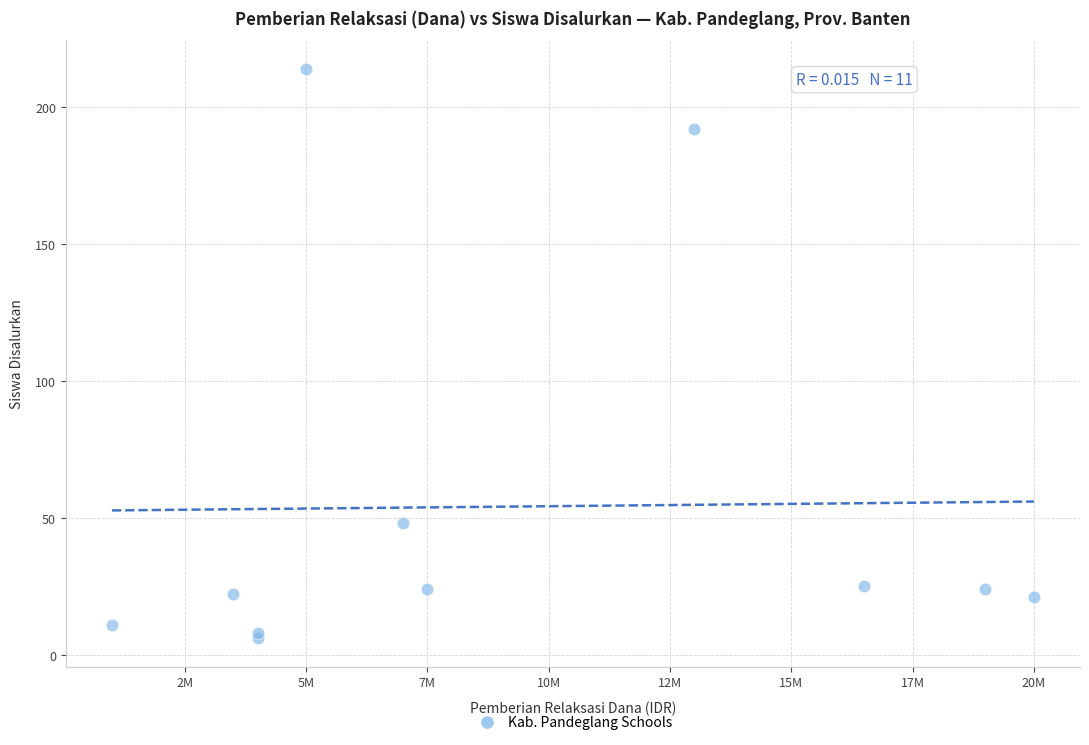

What Y value in the scatter plot is closest to 110?

48